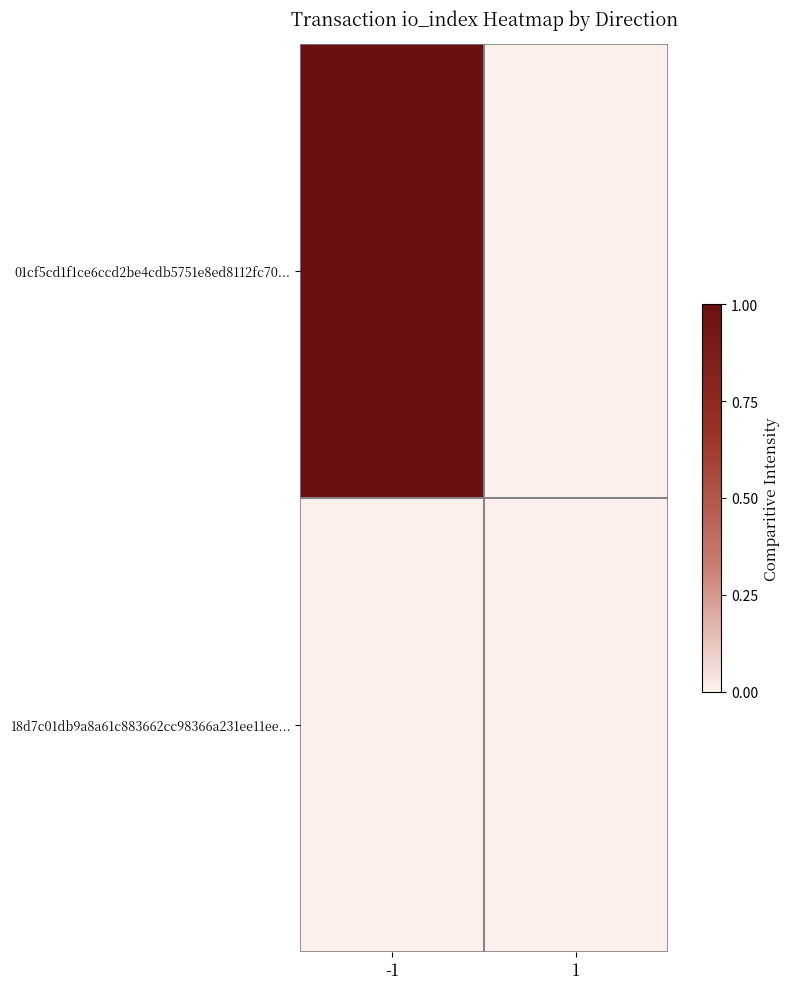

Rank the series at 1 from highest to lowest value.

01cf5cd1f1ce6ccd2be4cdb5751e8ed8112fc70..., 18d7c01db9a8a61c883662cc98366a231ee11ee...